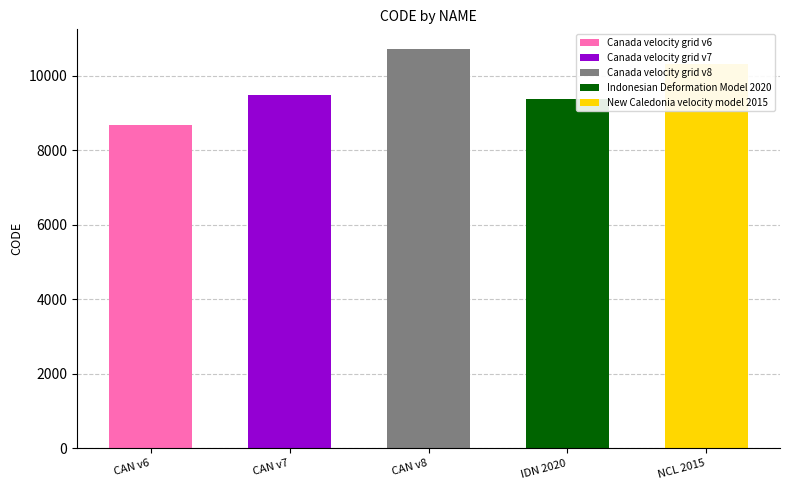

List the labels in order of value, largest first.

Canada velocity grid v8, New Caledonia velocity model 2015, Canada velocity grid v7, Indonesian Deformation Model 2020, Canada velocity grid v6